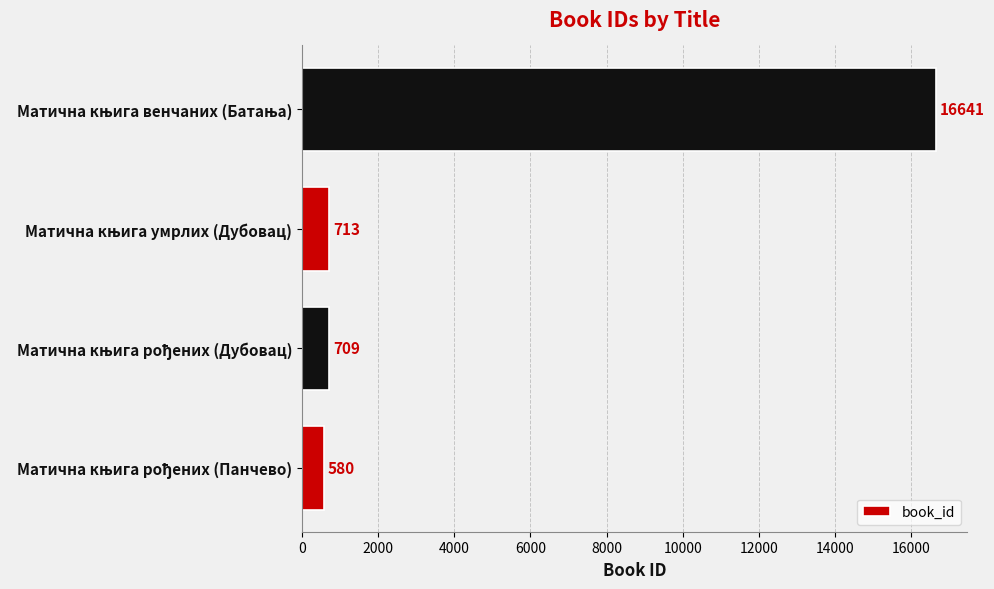

What is the minimum value shown in the chart?

580